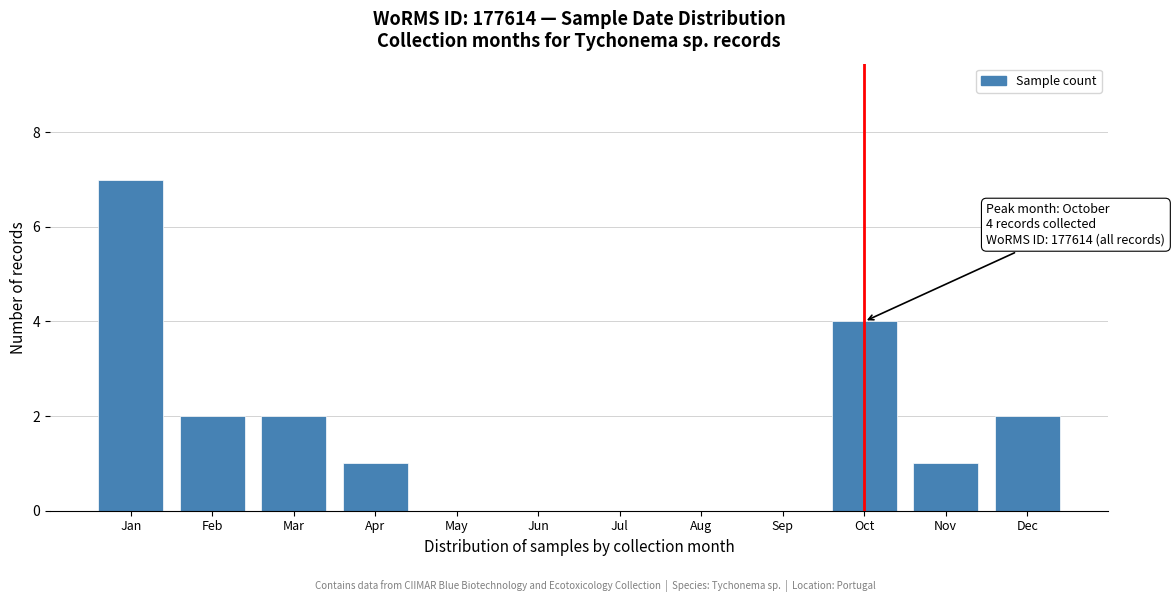

Reading left to right, extract all data points from this chart.

Jan=7	Feb=2	Mar=2	Apr=1	May=0	Jun=0	Jul=0	Aug=0	Sep=0	Oct=4	Nov=1	Dec=2